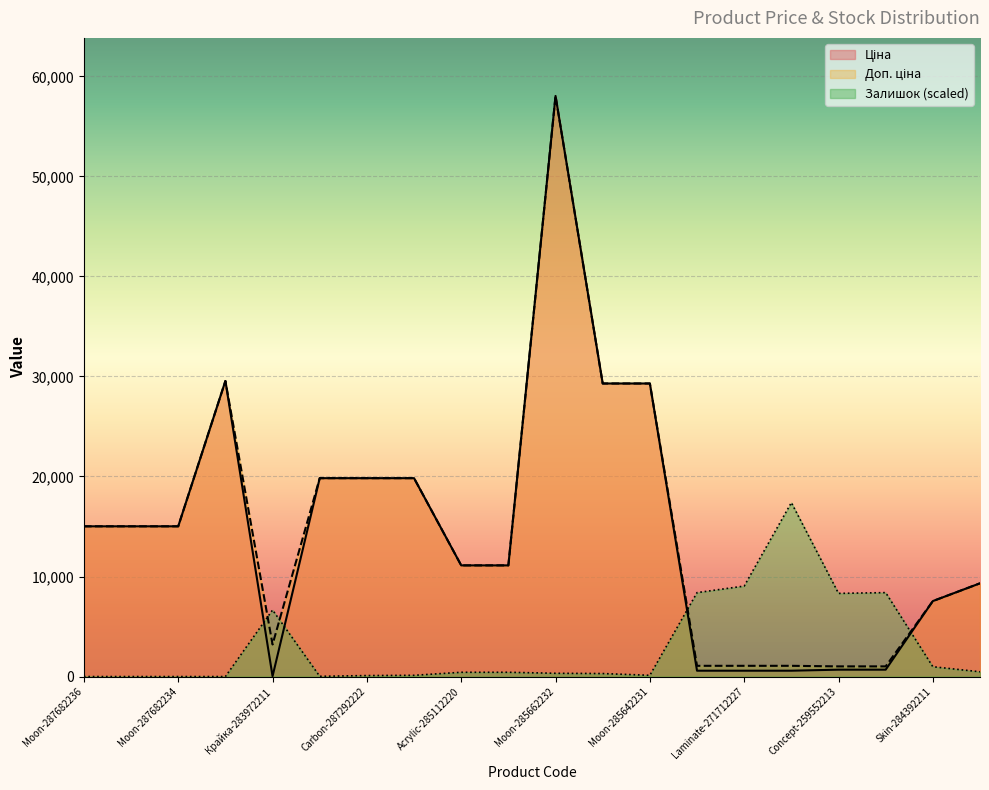

True or false: Ціна has more than 2 interior local peaks.

False